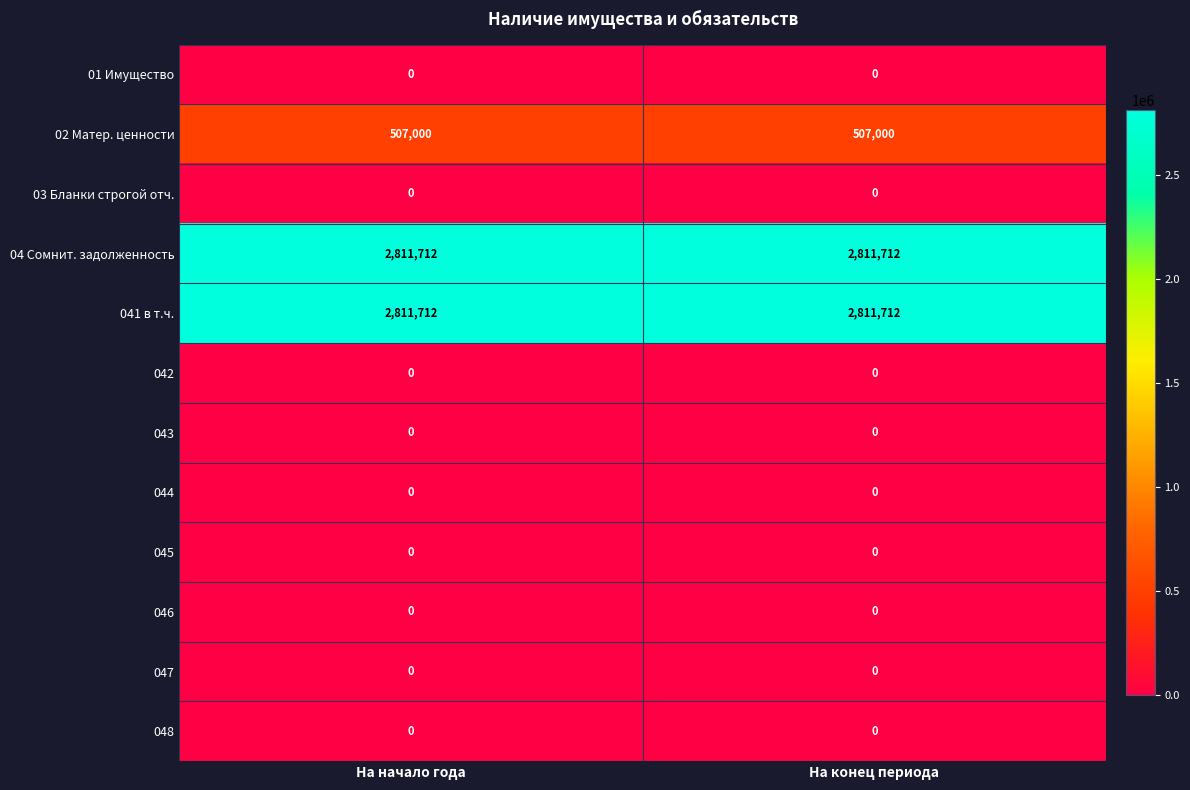

Reading right to left, extract all data points from this chart.

01 Имущество: 0	0
02 Матер. ценности: 507000	507000
03 Бланки строгой отч.: 0	0
04 Сомнит. задолженность: 2811712	2811712
041 в т.ч.: 2811712	2811712
042: 0	0
043: 0	0
044: 0	0
045: 0	0
046: 0	0
047: 0	0
048: 0	0